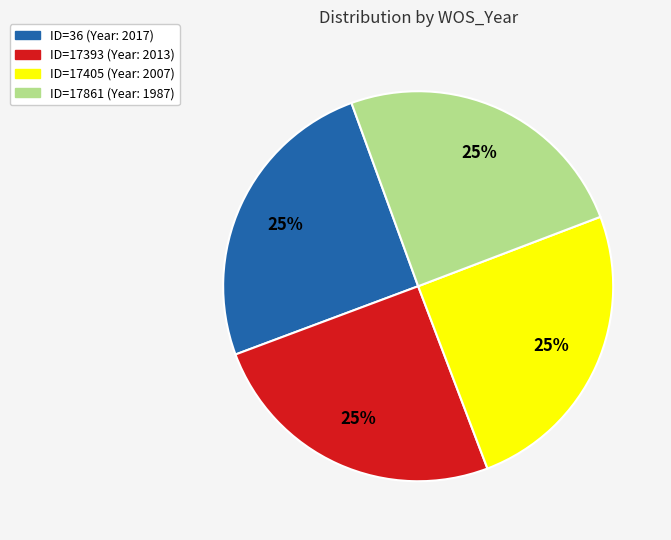

To the nearest percent, what is the average slice percentage?

25%